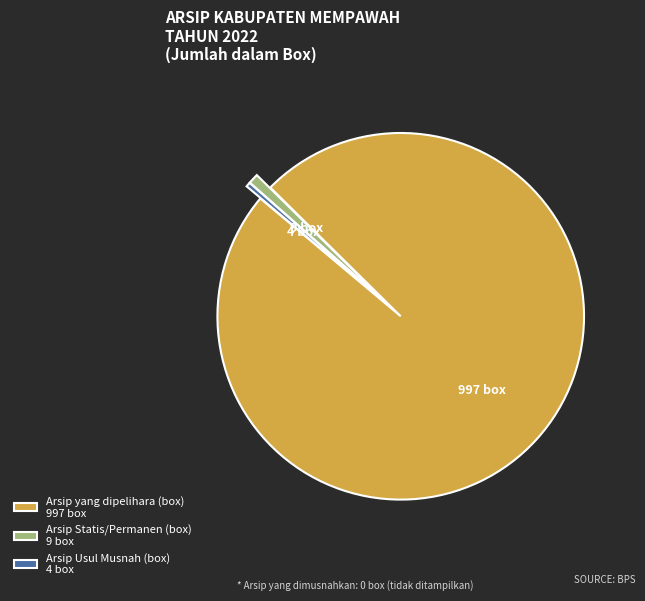

The Arsip Usul Musnah (box) 4 box slice represents 0% of the pie. True or false?

True